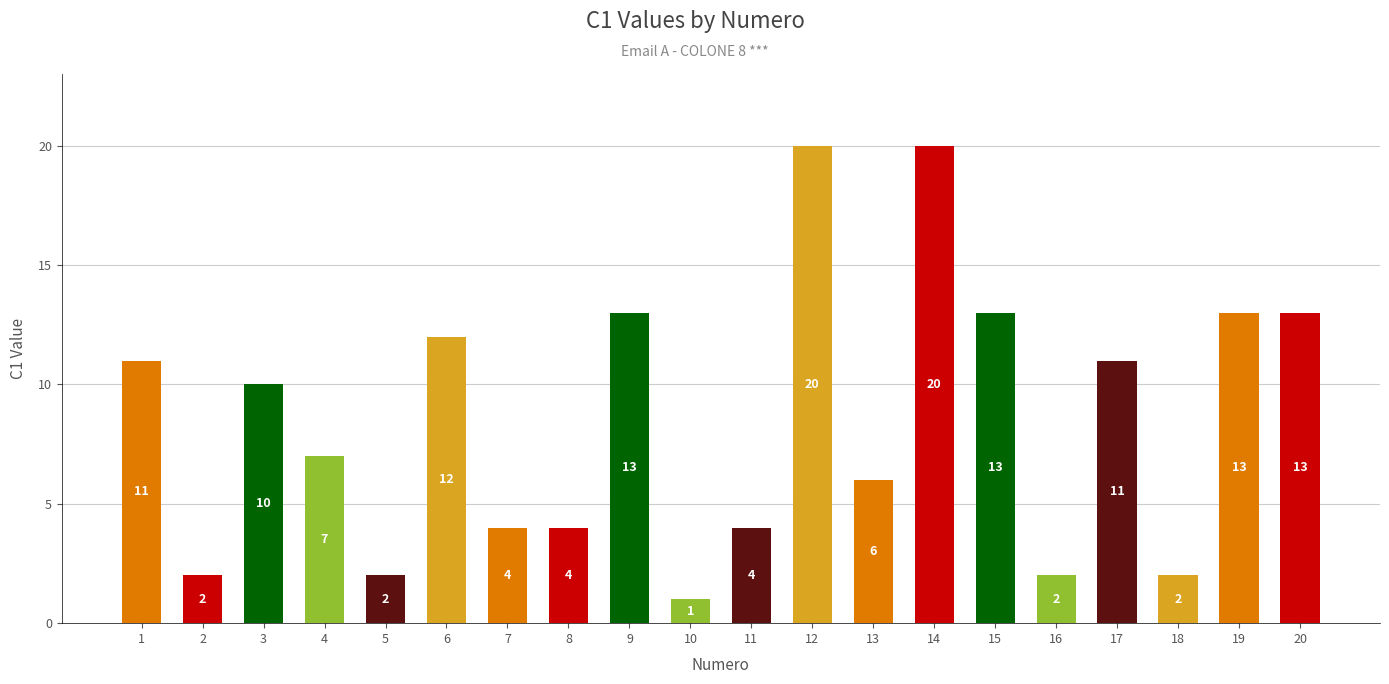

What is the ratio of the value at 13 to the value at 14?

0.3